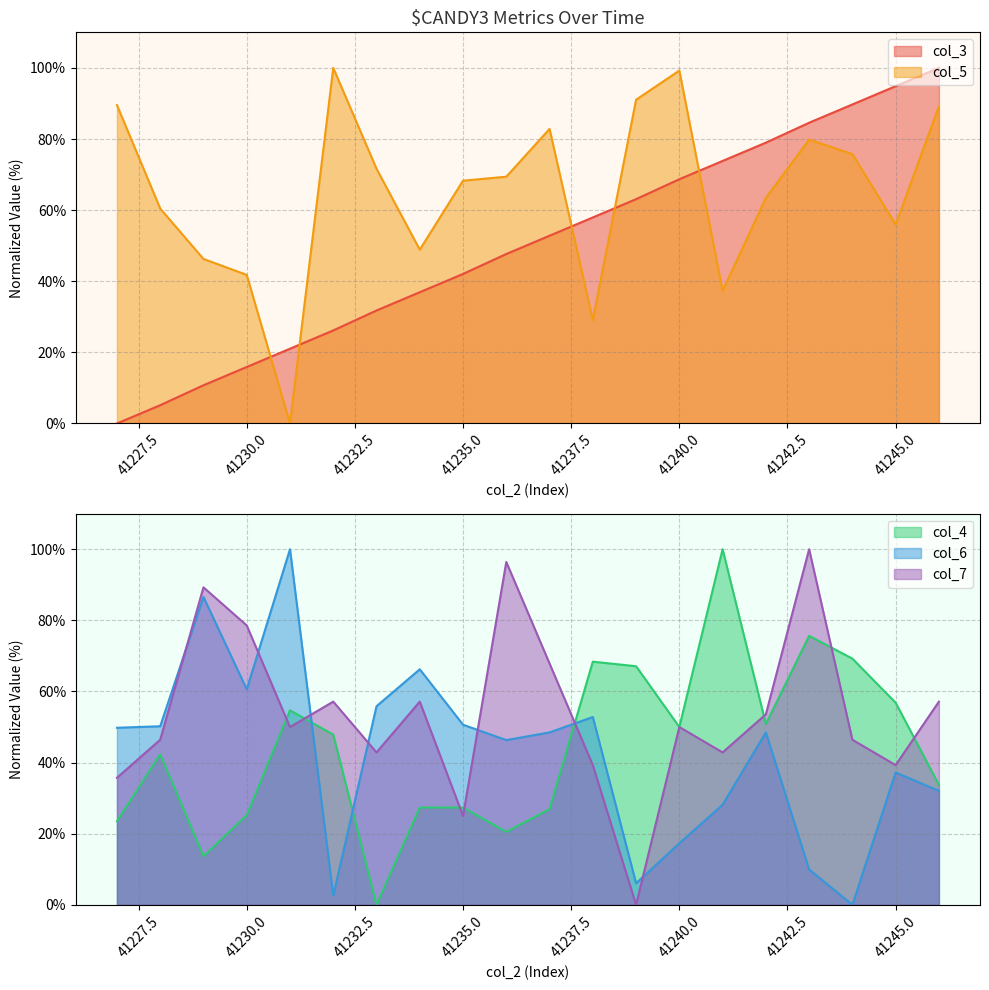

The col_3 series shows 30.7 at 41227. True or false?

False